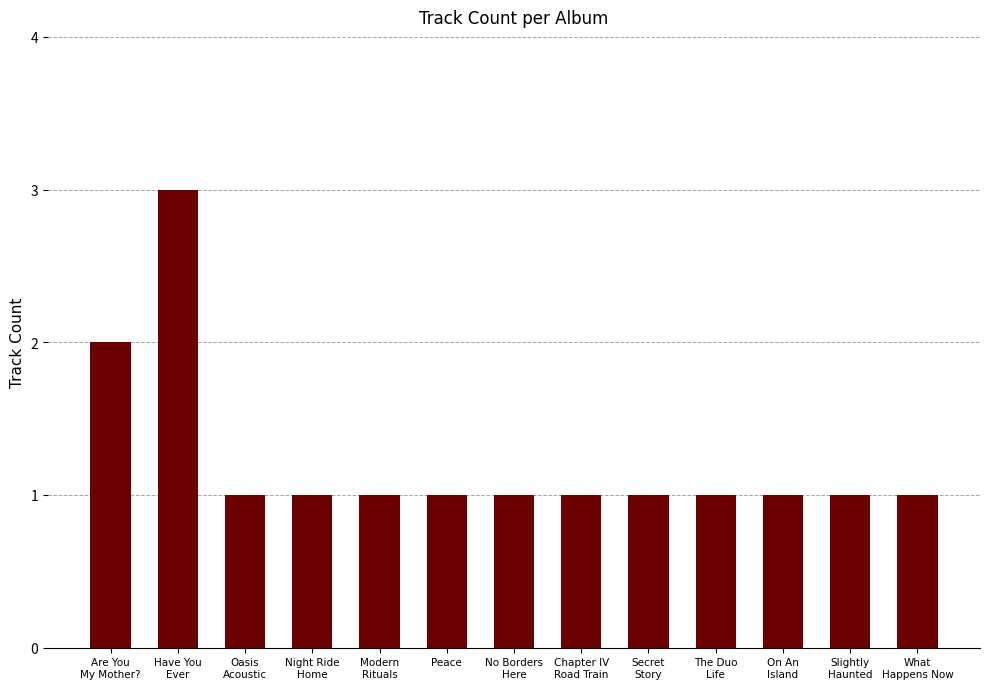

Which has a higher value, Are You
My Mother? or Chapter IV
Road Train?

Are You
My Mother?